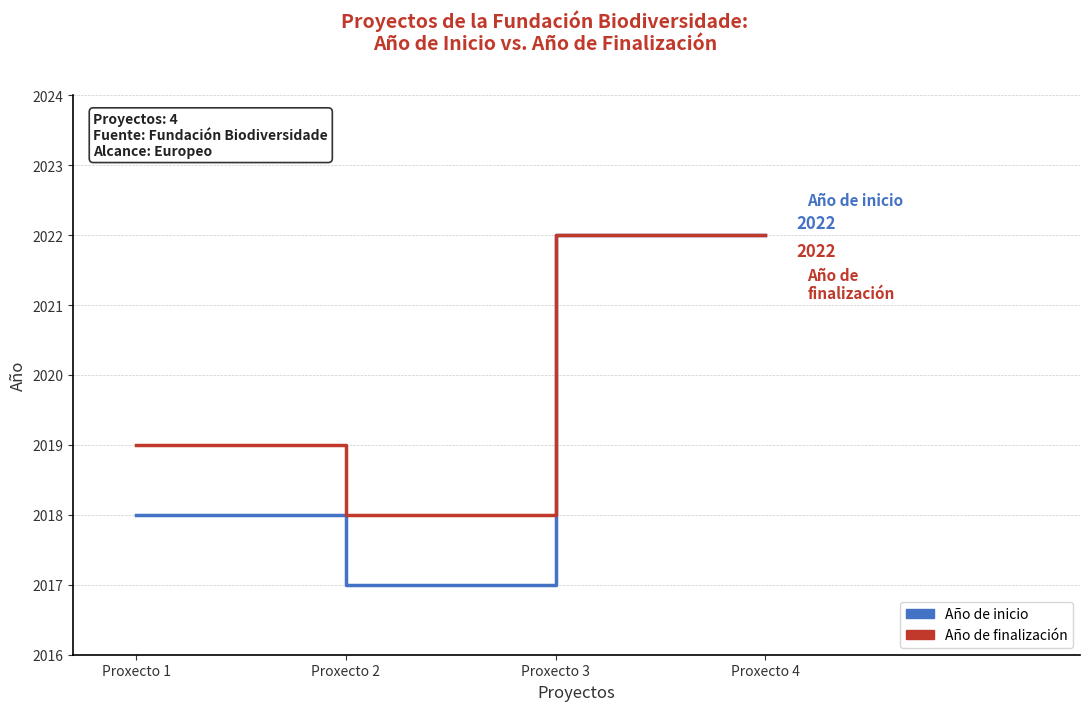

In Año de finalización, how many points are lower than both neighbors (excluding endpoints)?

1